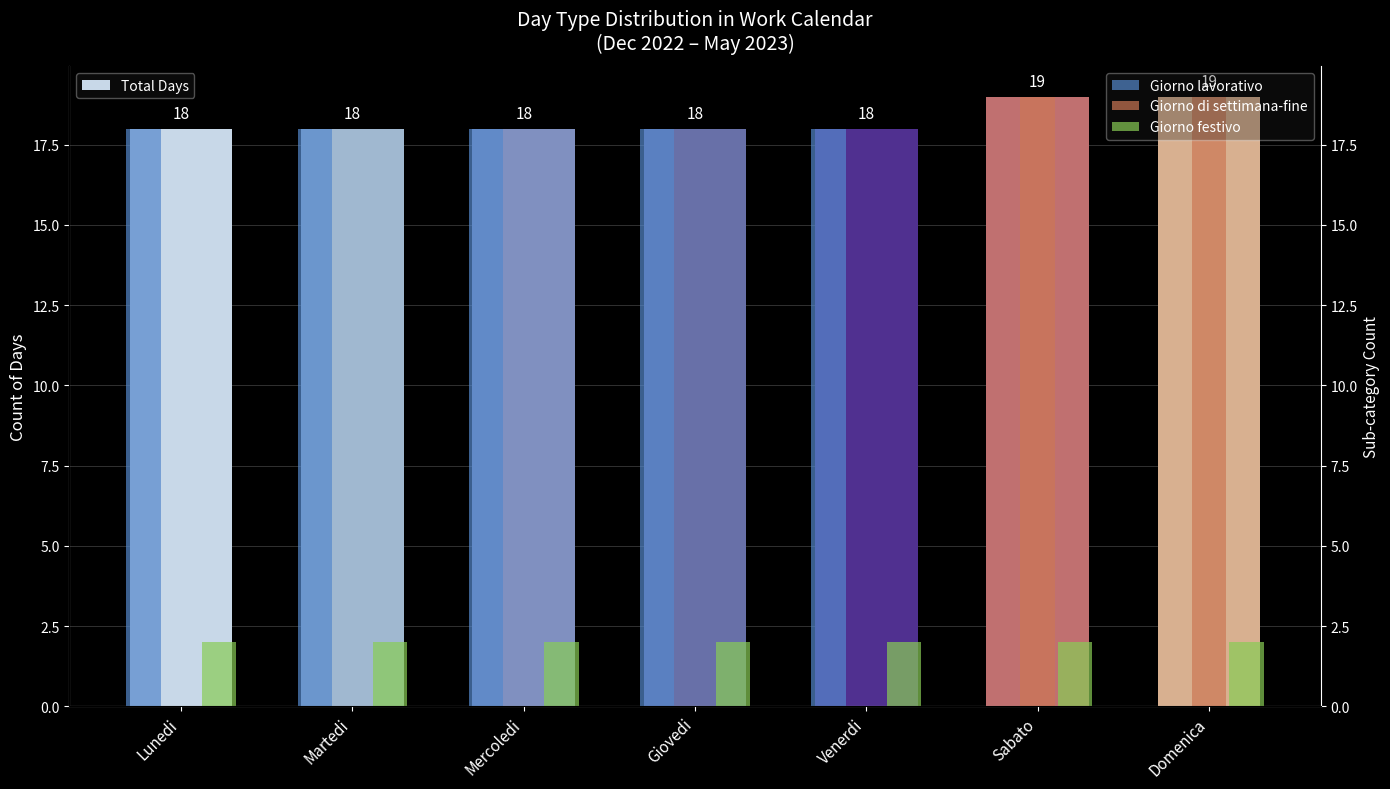

Count the number of categories in the chart.

7